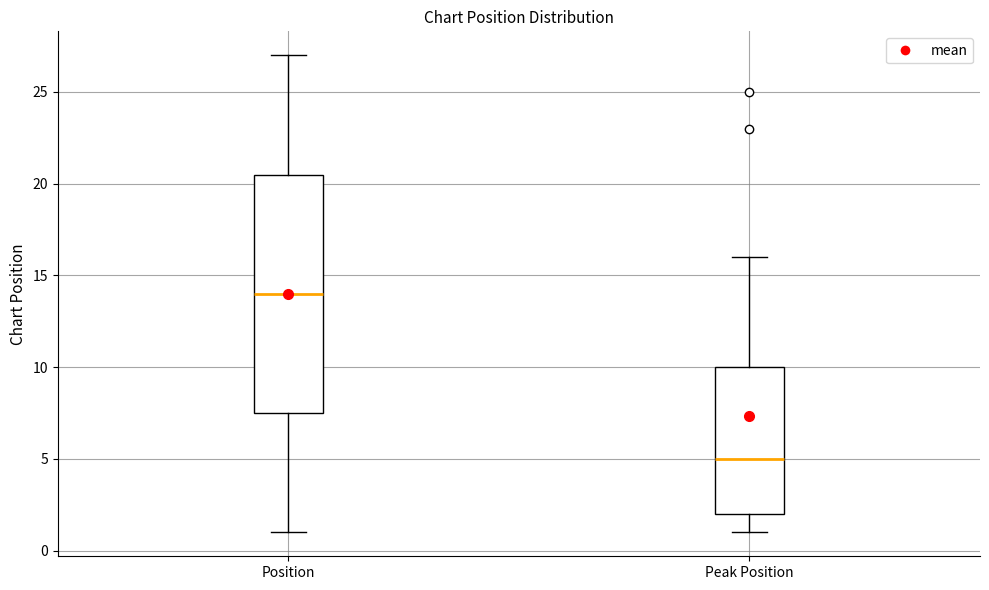

Reading left to right, read every box against the y-axis: the position of its median line, the range the box covers, and the ends of its whiskers. The values are not printed on the chart, so give them approximately, as read against the axis.

Position: median 14.0, box 7.5 to 20.5, whiskers 1.0 to 27.0
Peak Position: median 5.0, box 2.0 to 10.0, whiskers 1.0 to 16.0